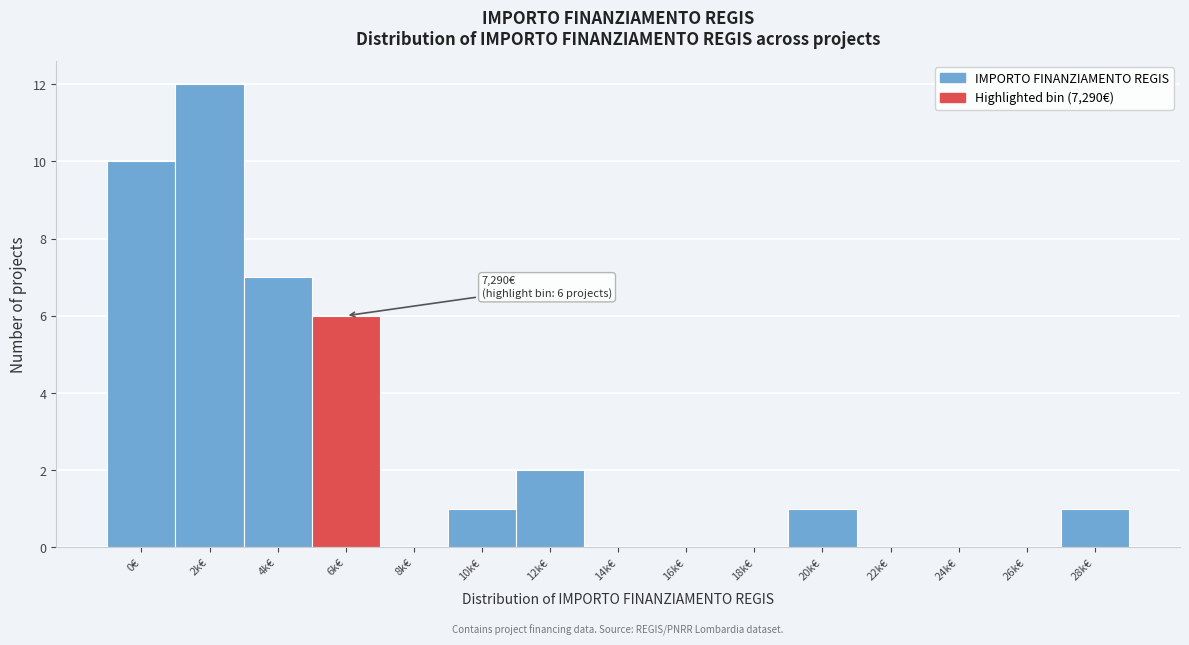

Reading left to right, extract all data points from this chart.

0€=10	2k€=12	4k€=7	6k€=6	8k€=0	10k€=1	12k€=2	14k€=0	16k€=0	18k€=0	20k€=1	22k€=0	24k€=0	26k€=0	28k€=1